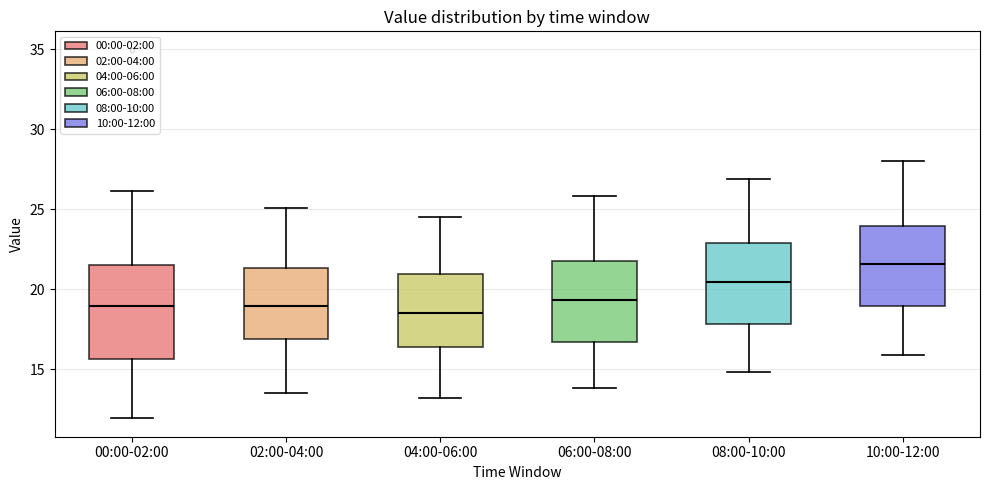

Which box is the tallest, from its lower edge to its upper edge?

00:00-02:00